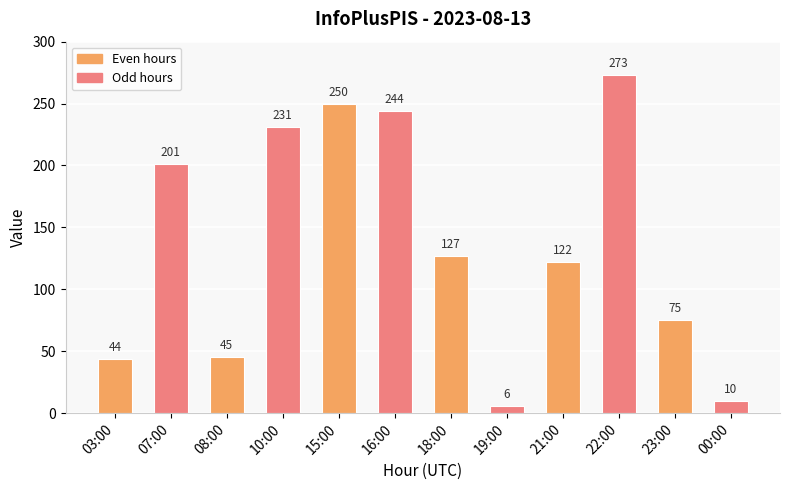

Which has a higher value, 00:00 or 21:00?

21:00